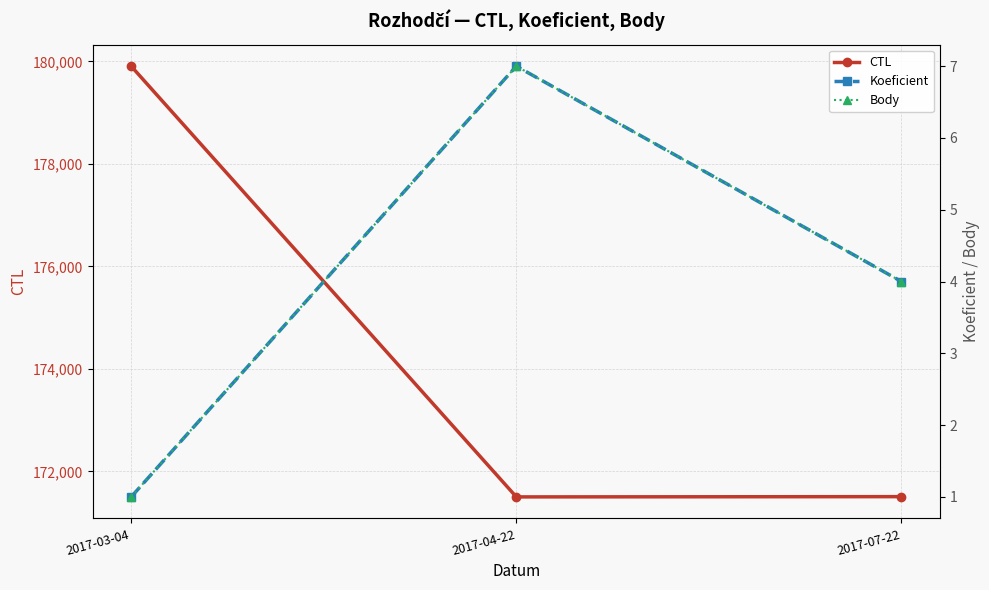

Is the value of Koeficient at 2017-03-04 greater than the value of CTL at 2017-03-04?

No